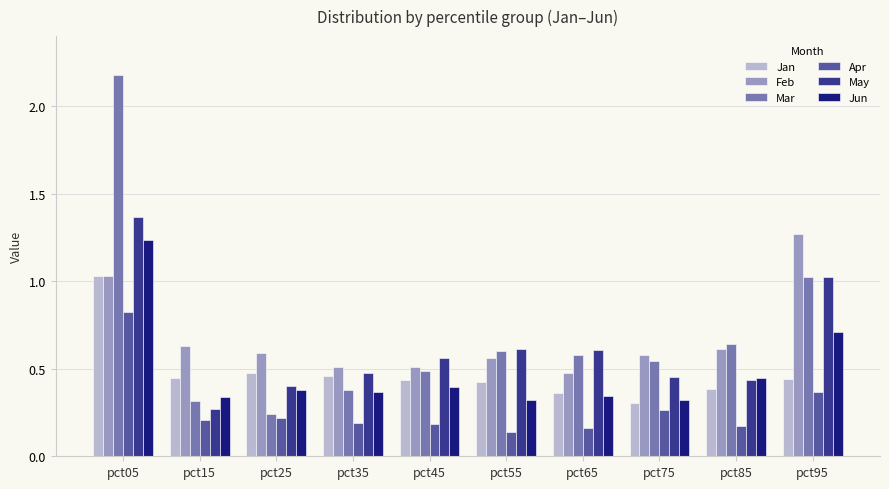

At which label does Feb reach its peak?

pct95